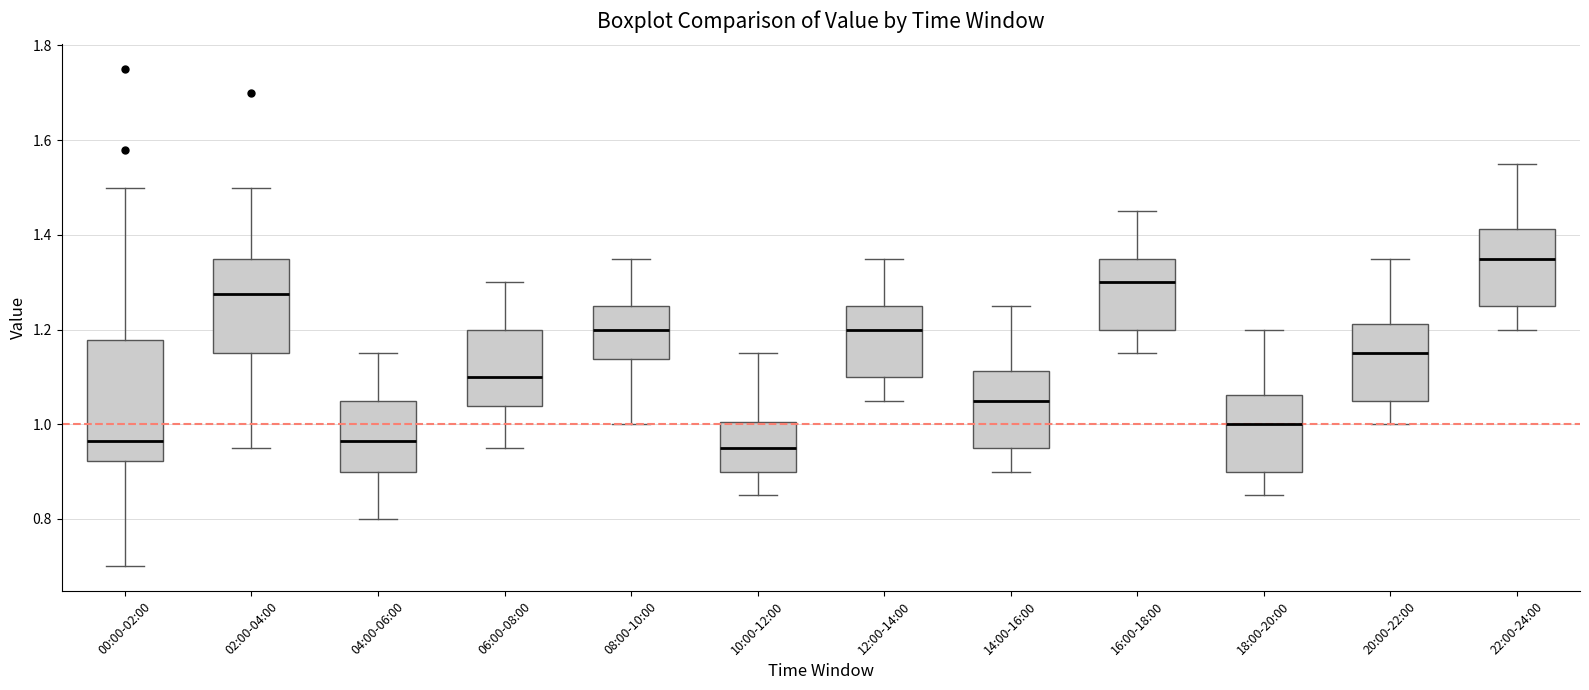

Where does the median line of the box for 06:00-08:00 sit on the y-axis? The values are not printed on the chart, so give them approximately, as read against the axis.

1.10